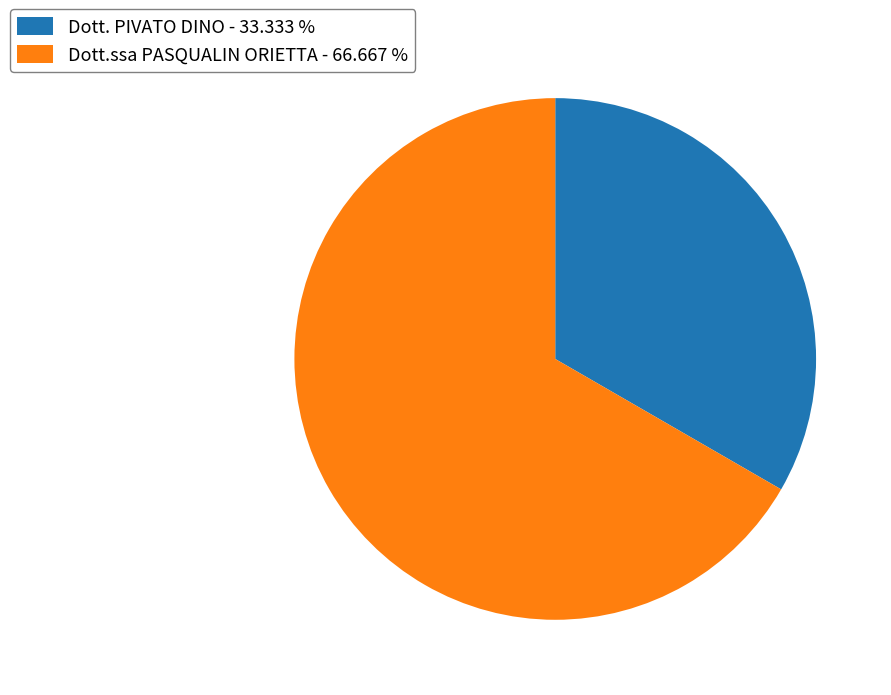

Combined, do Dott.ssa PASQUALIN ORIETTA - 66.667 % and Dott. PIVATO DINO - 33.333 % account for over 50%?

Yes